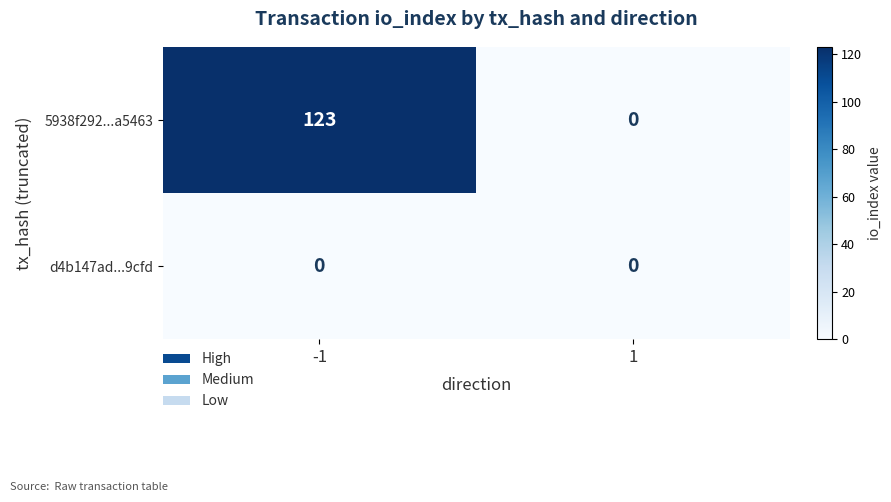

Which series has the largest total across all categories?

5938f292...a5463